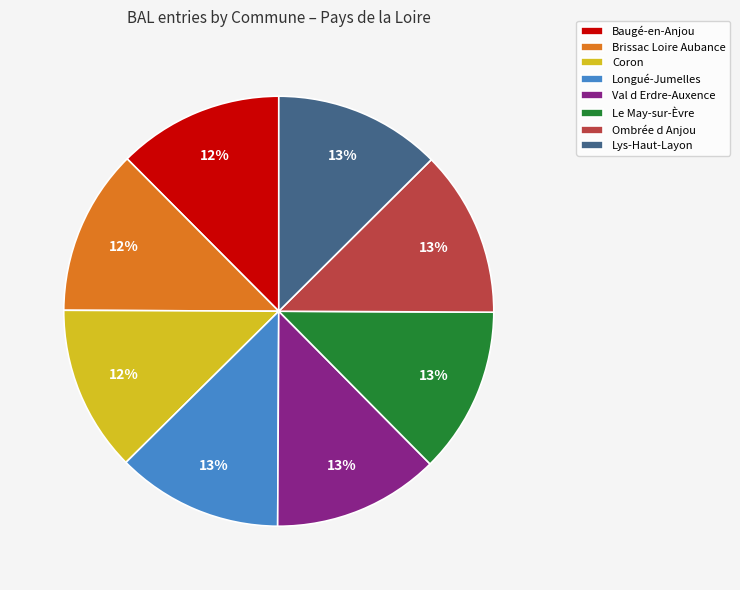

What is the ratio of the value at Longué-Jumelles to the value at Lys-Haut-Layon?

1.0